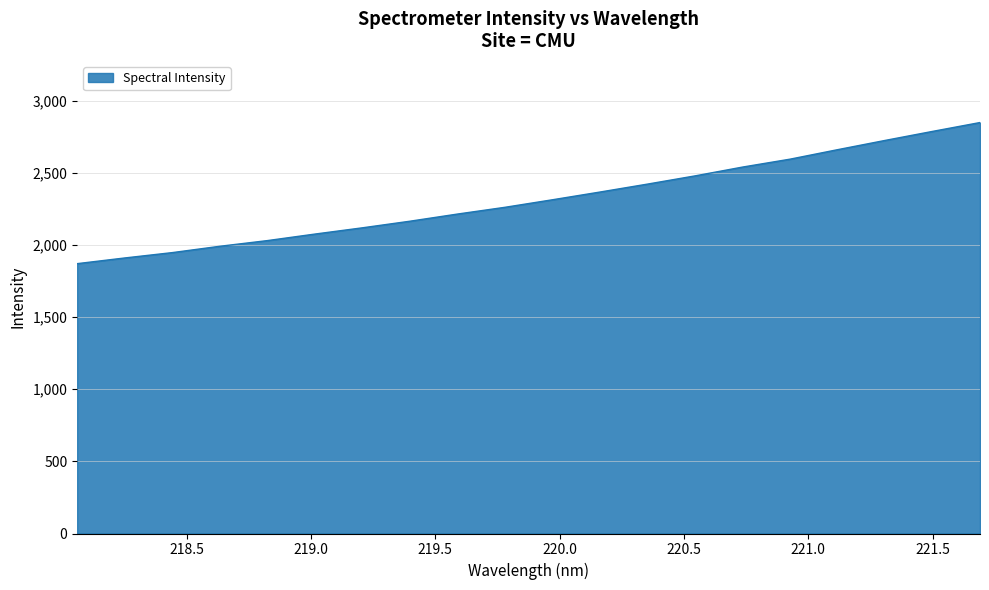

What is the greatest value displayed?

2849.4